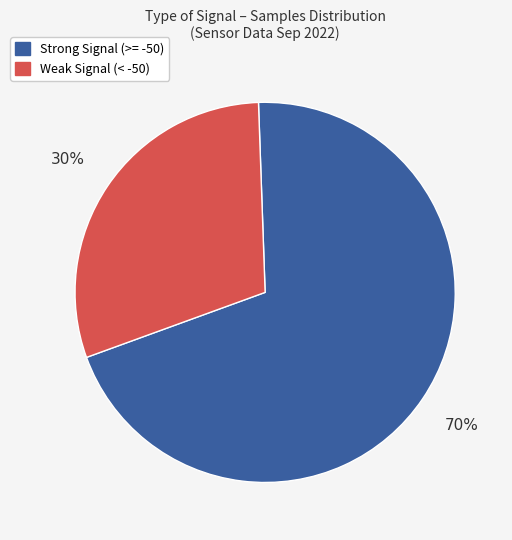

To the nearest percent, what is the difference between the largest and smallest slice percentages?

40%